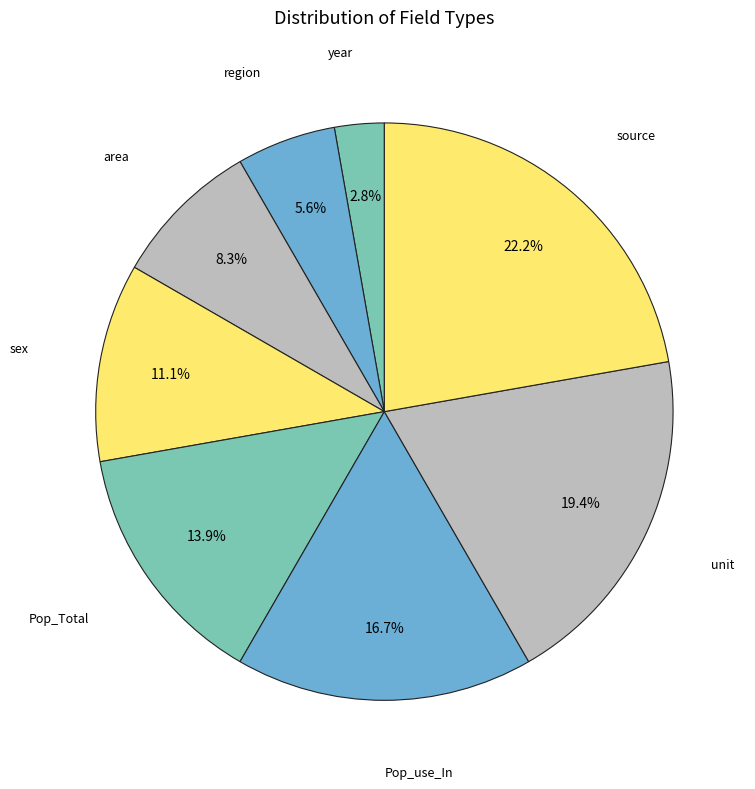

Which slice is the smallest?

year